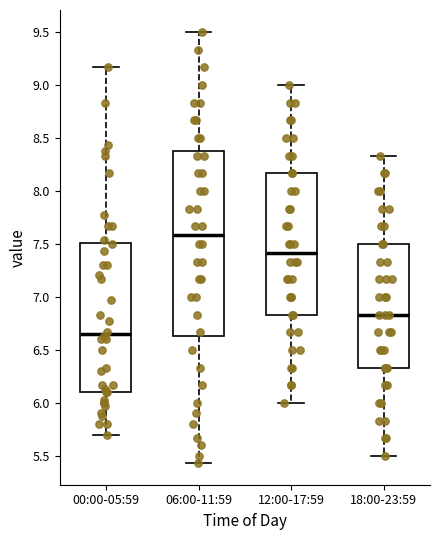

Comparing the boxes themselves (not the whiskers), which one is the tallest?

06:00-11:59